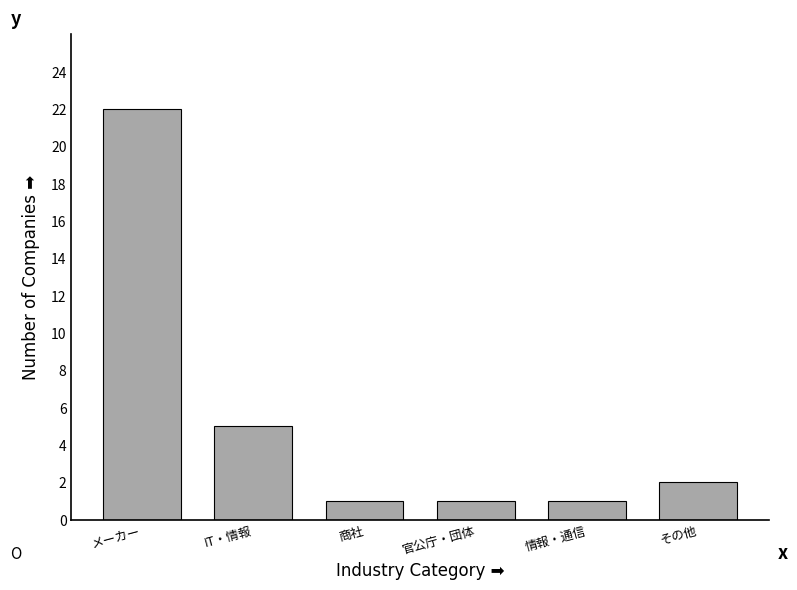

Reading left to right, transcribe all the data shown in this chart.

メーカー=22	IT・情報=5	商社=1	官公庁・団体=1	情報・通信=1	その他=2